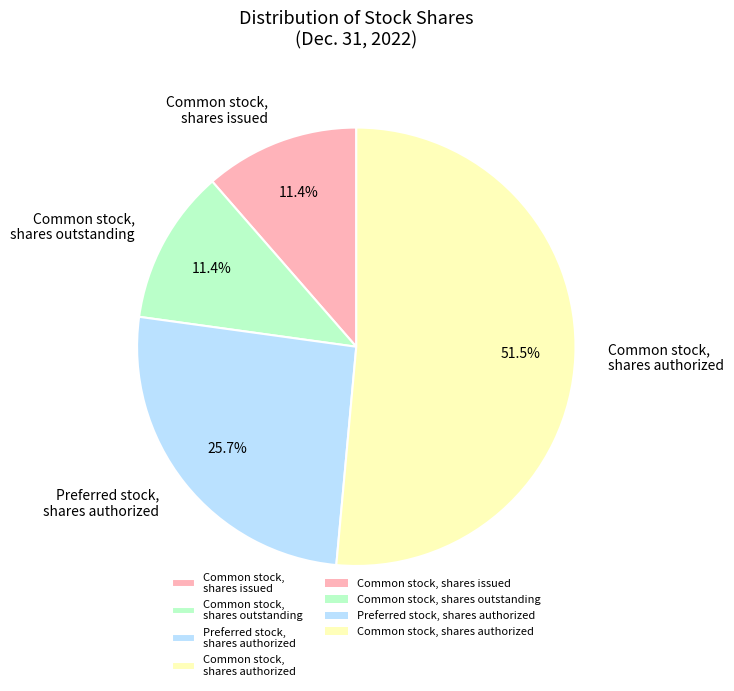

To the nearest percent, what is the combined percentage of Common stock, shares authorized and Common stock, shares outstanding?

63%